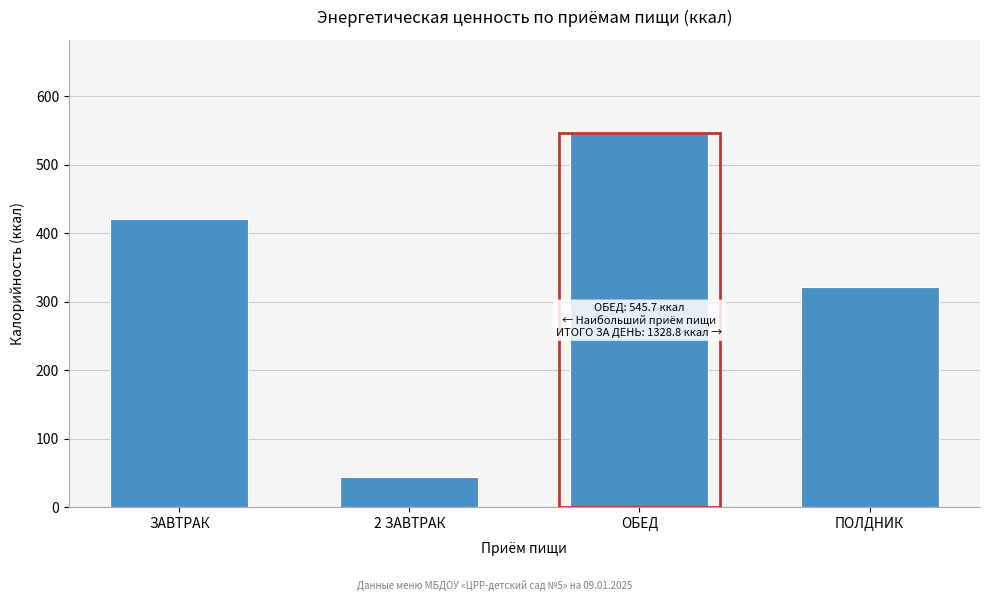

Reading right to left, what are all the values shown in this chart?

ПОЛДНИК=321.8	ОБЕД=545.7	2 ЗАВТРАК=44.0	ЗАВТРАК=420.3